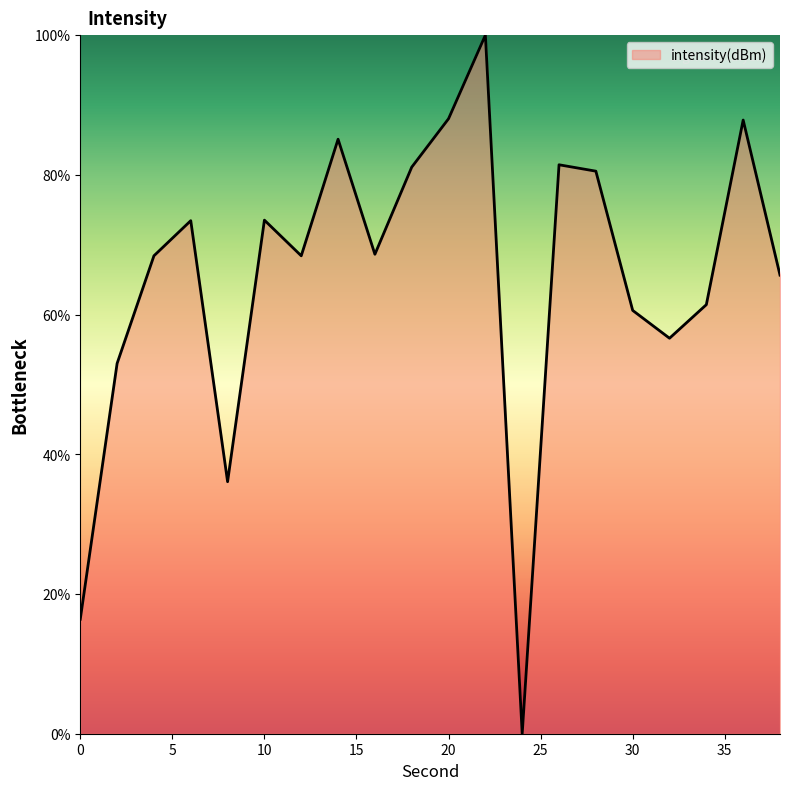

What is the greatest value displayed?

100.0